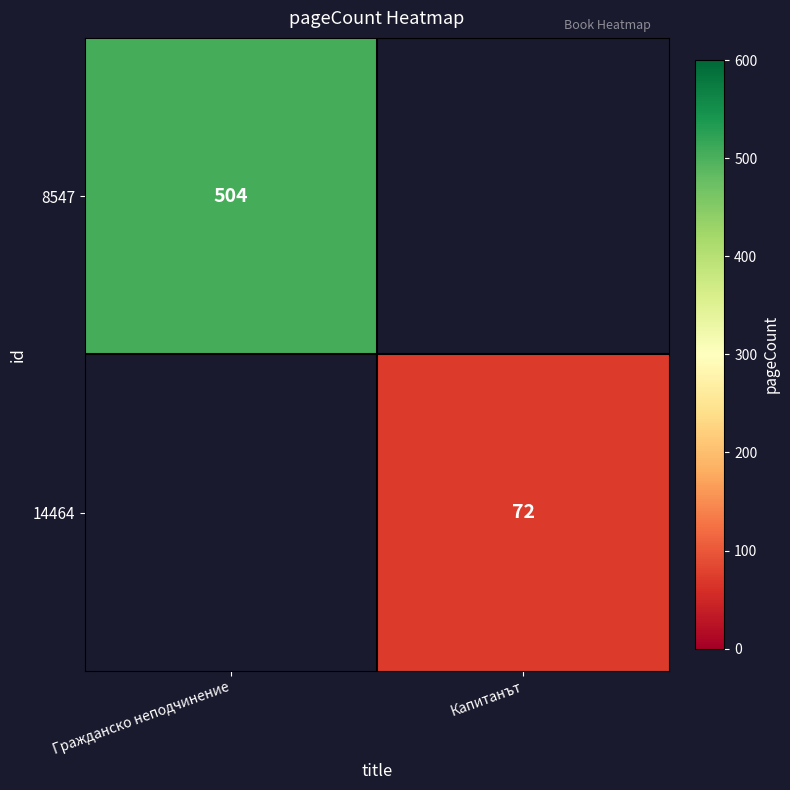

The 8547 series shows 504 at Гражданско неподчинение. True or false?

True